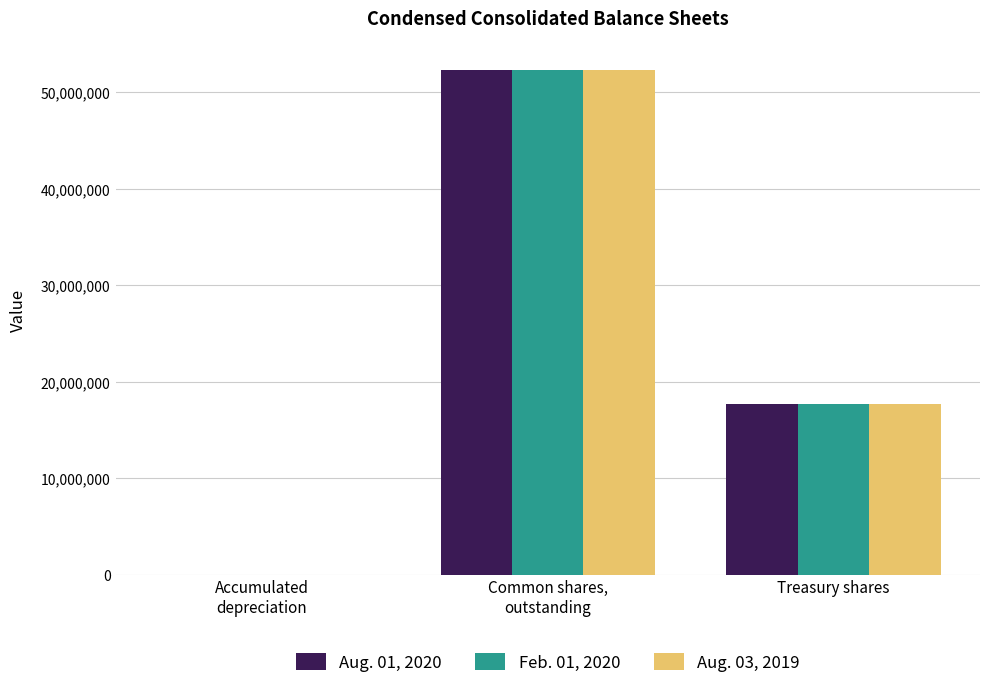

At which category is the sum across all series the highest?

Common shares,
outstanding